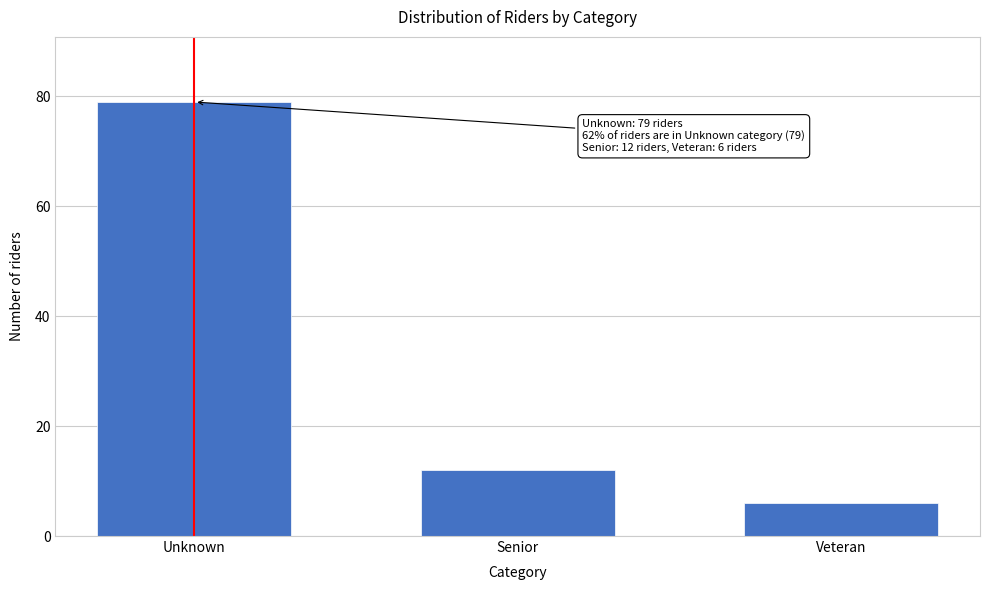

Reading left to right, transcribe all the data shown in this chart.

79	12	6